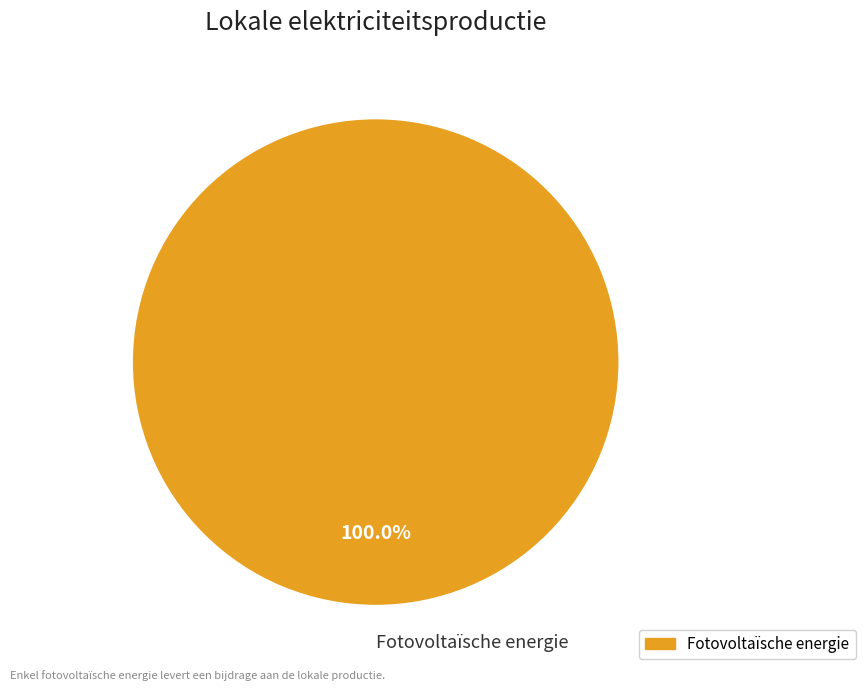

Which slice represents more than half of the pie?

Fotovoltaïsche energie